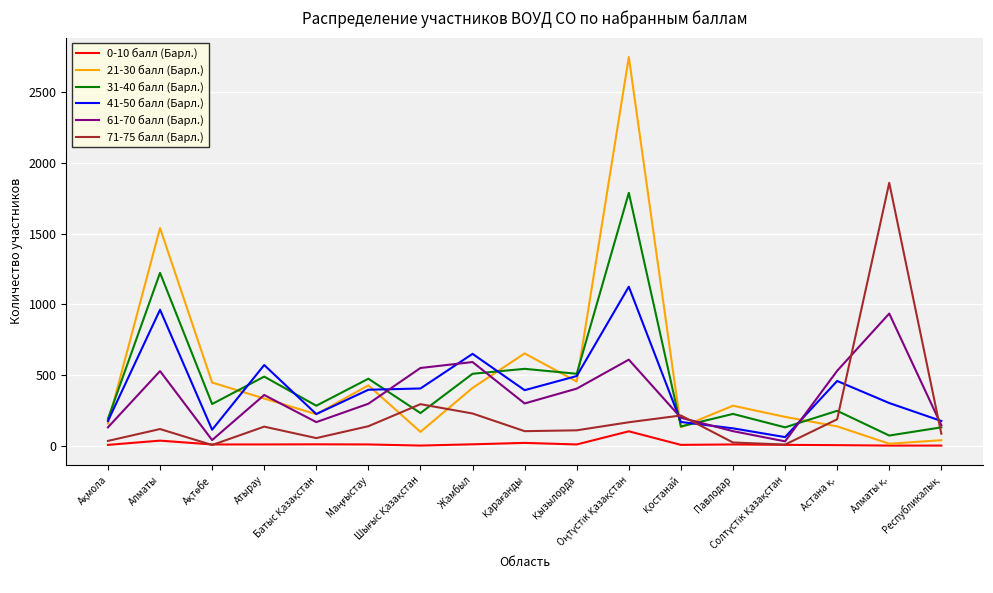

What is the approximate value of 41-50 балл (Барл.) at Павлодар, to the nearest 50?

100